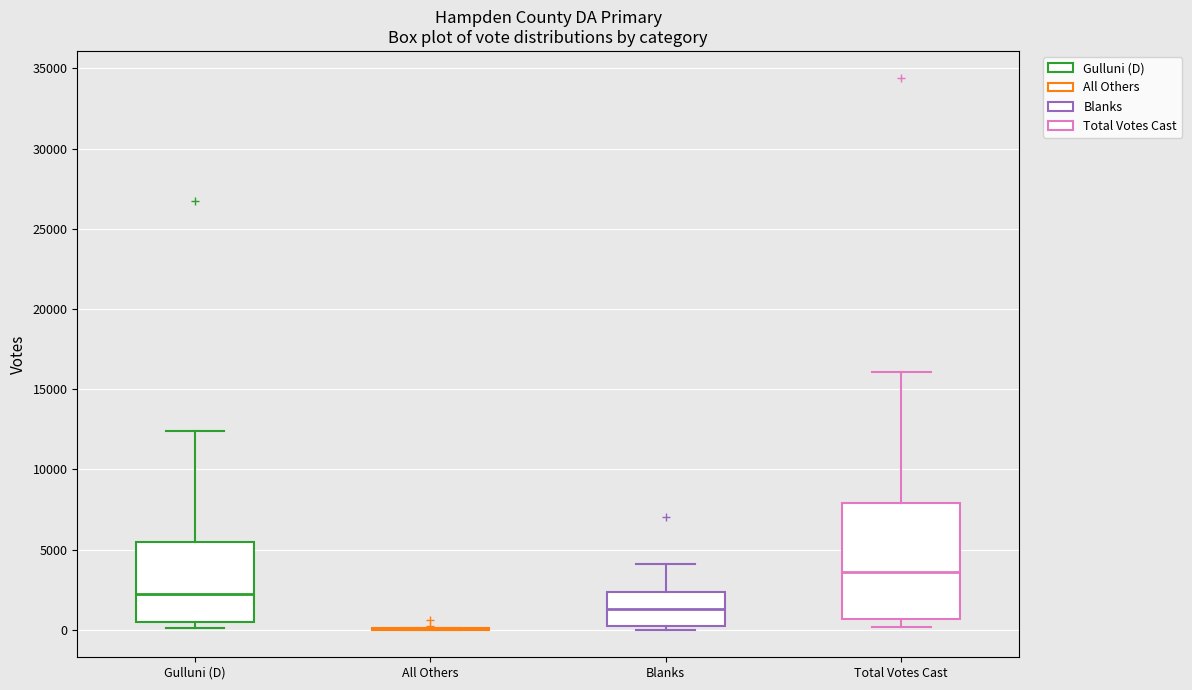

Reading left to right, read every box against the y-axis: the position of its median line, the range the box covers, and the ends of its whiskers. The values are not printed on the chart, so give them approximately, as read against the axis.

Gulluni (D): median 2000, box 500 to 5500, whiskers 0 to 12500
All Others: box collapsed to a line at 0, whiskers 0 to 0
Blanks: median 1500, box 0 to 2500, whiskers 0 (just below the box's lower edge) to 4000
Total Votes Cast: median 3500, box 500 to 8000, whiskers 0 to 16000